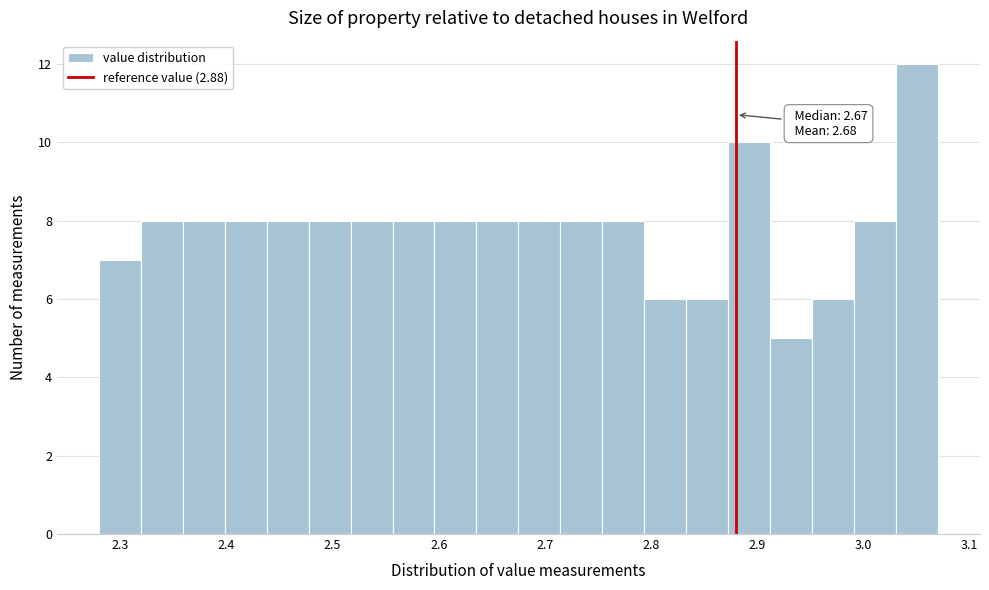

Read against the x-axis, roughly where is the centre of the tallest bar?

3.05